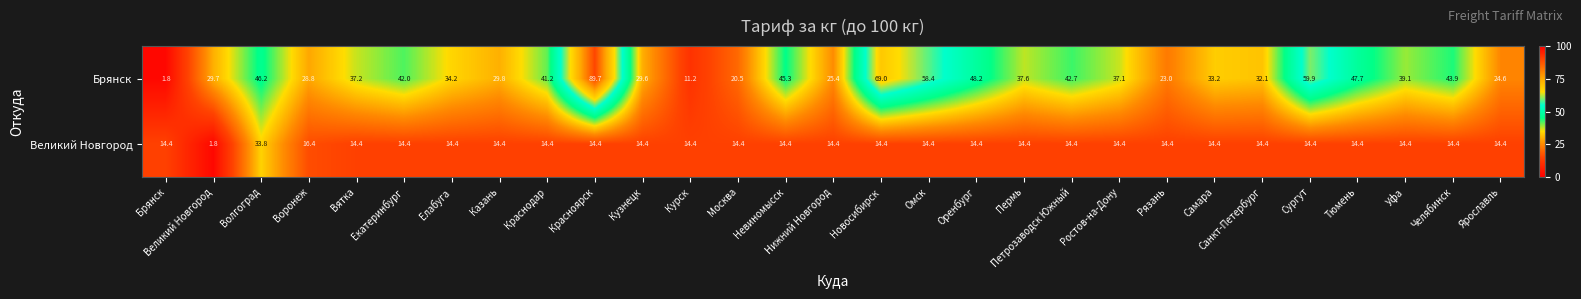

What is the sum of all Великий Новгород values?

426.4